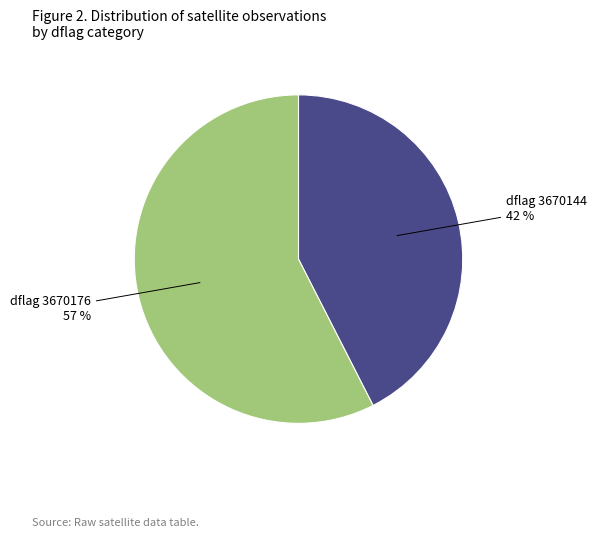

To the nearest percent, what is the average slice percentage?

50%